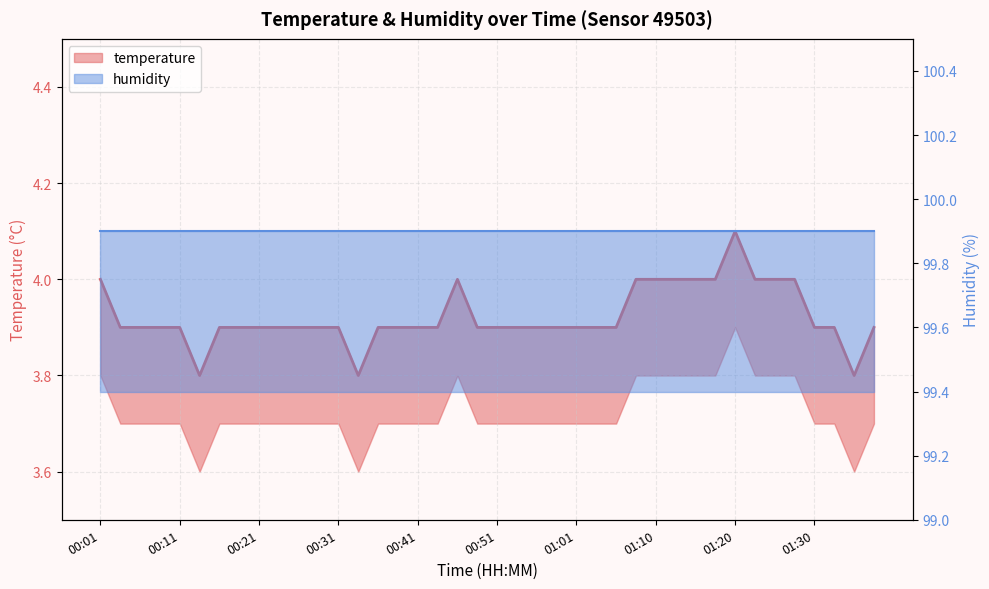

True or false: humidity_line and temperature_line intersect in this chart.

False